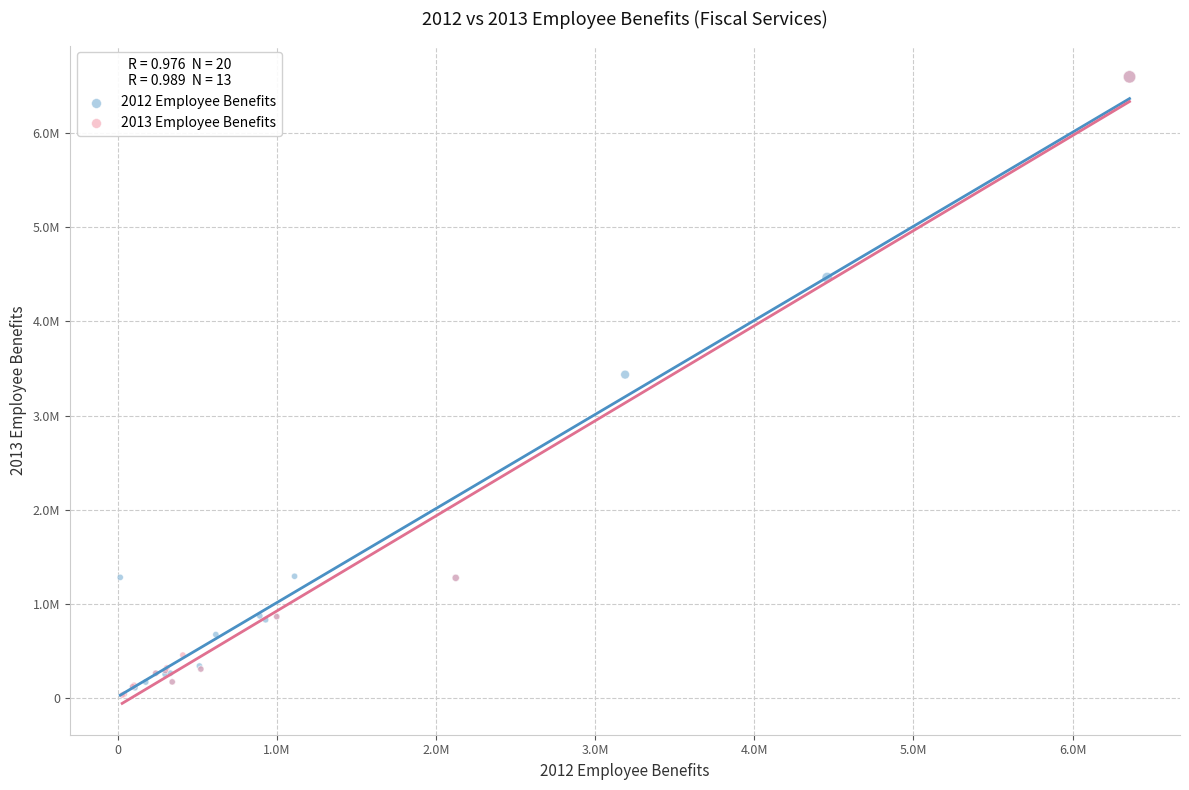

What are all the series names shown in the legend?

2012 Employee Benefits, 2013 Employee Benefits